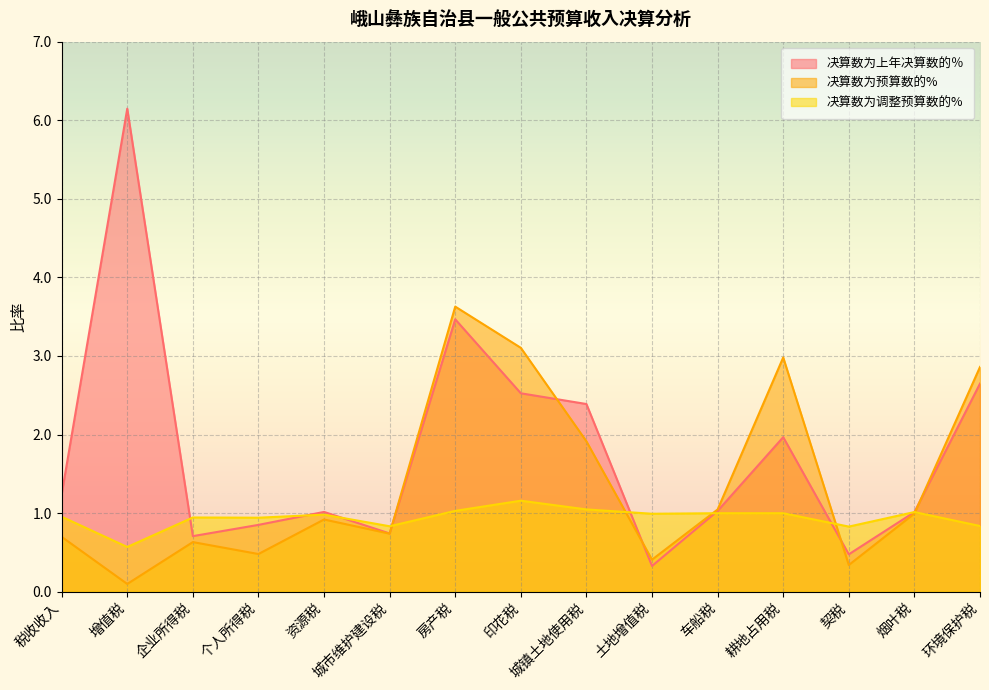

How many interior local peaks does the 决算数为调整预算数的% series have?

5